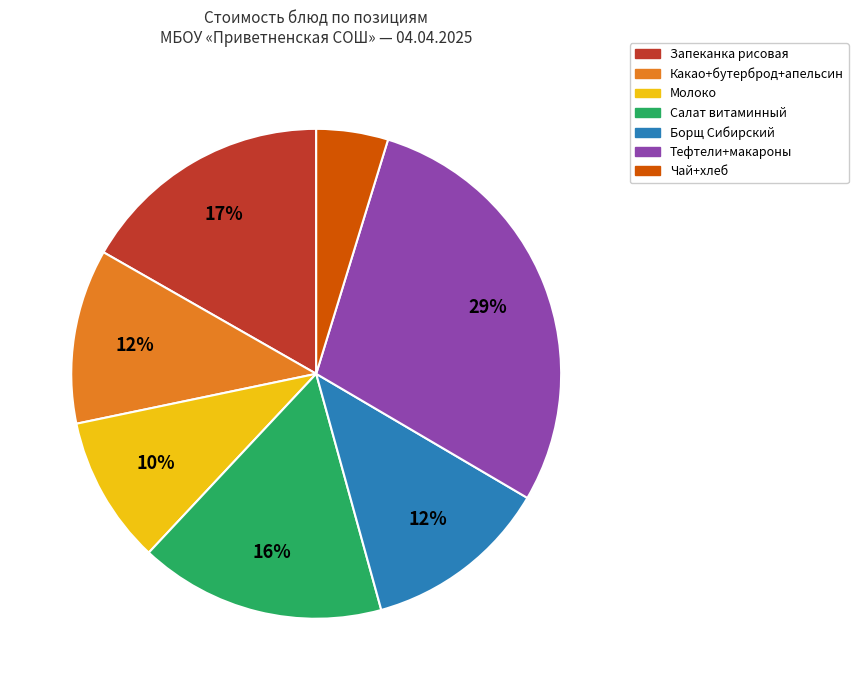

Is there any slice that represents more than half of the pie?

No